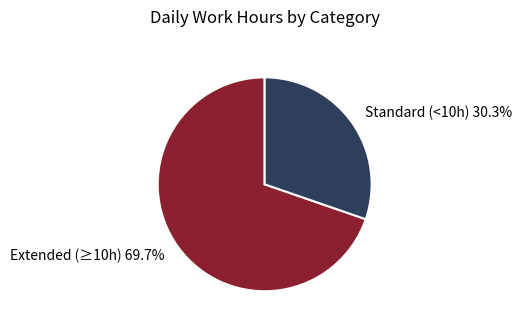

Rank the categories by value from lowest to highest.

Standard (<10h) 30.3%, Extended (≥10h) 69.7%